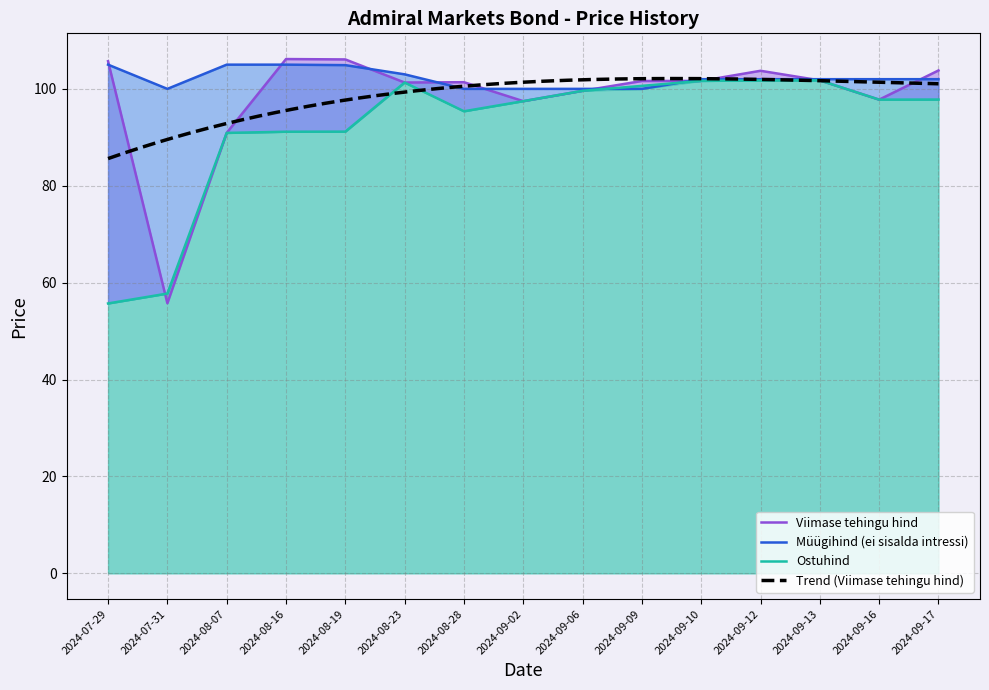

Is the value of Müügihind (ei sisalda intressi) at 2024-09-13 greater than the value of Ostuhind at 2024-09-02?

Yes